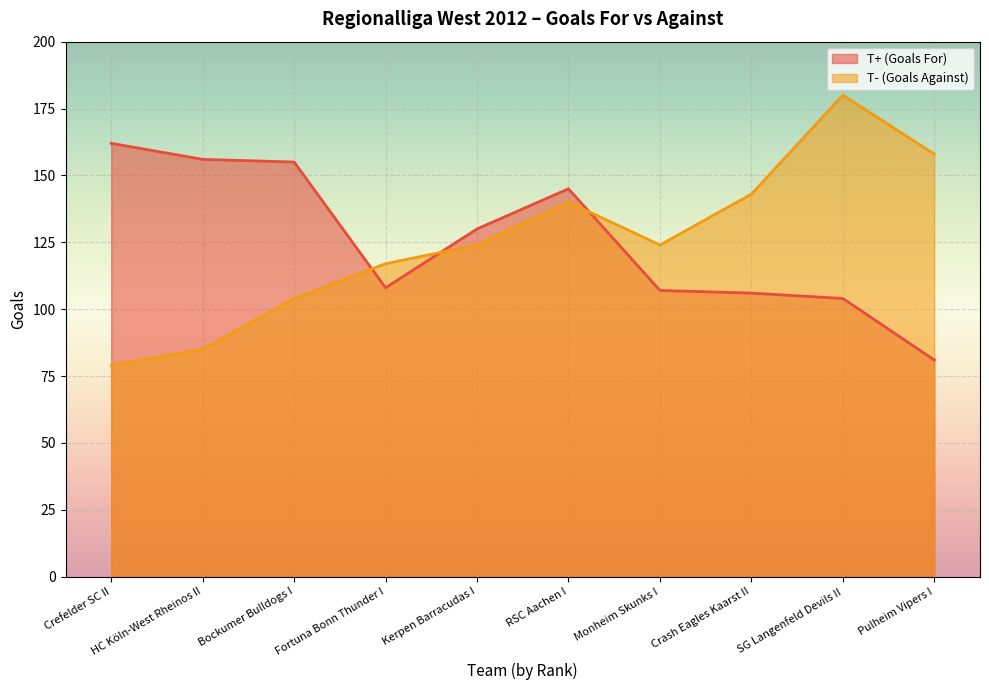

Where is the first local minimum for T- (Goals Against)?

Monheim Skunks I